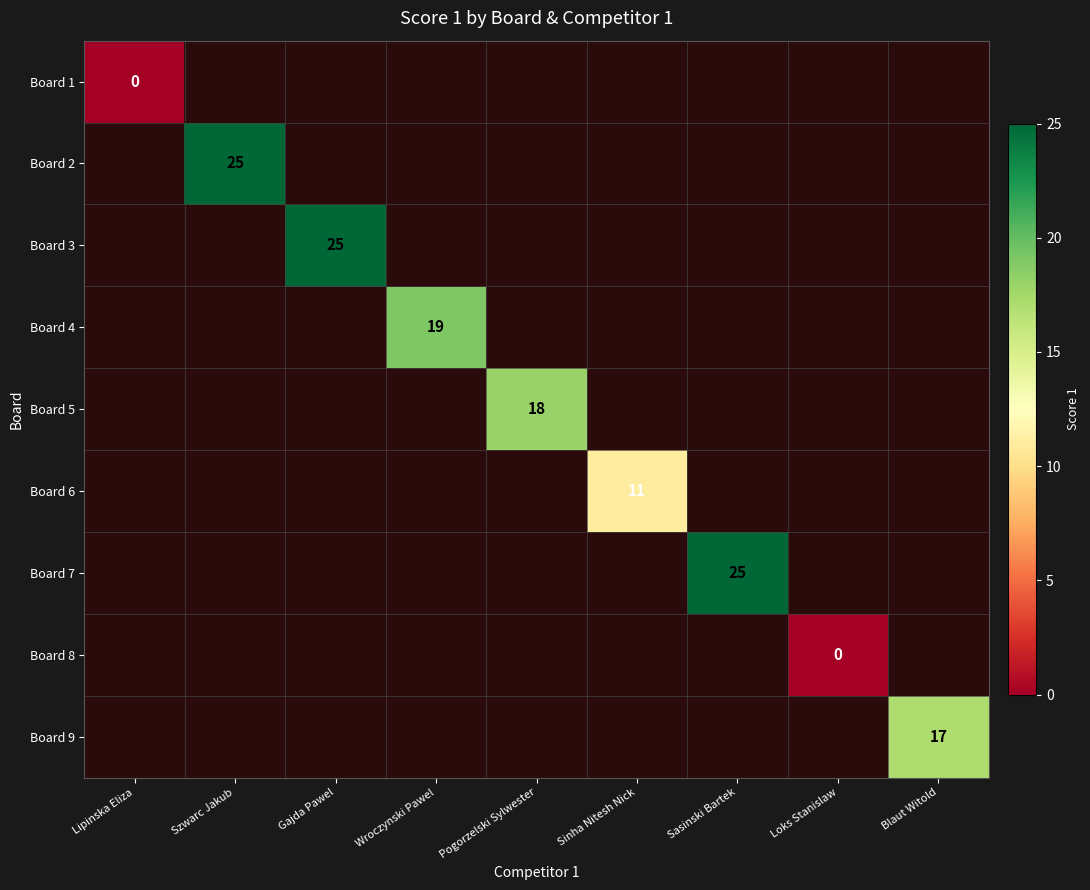

At how many categories does at least one series exceed 13?

6